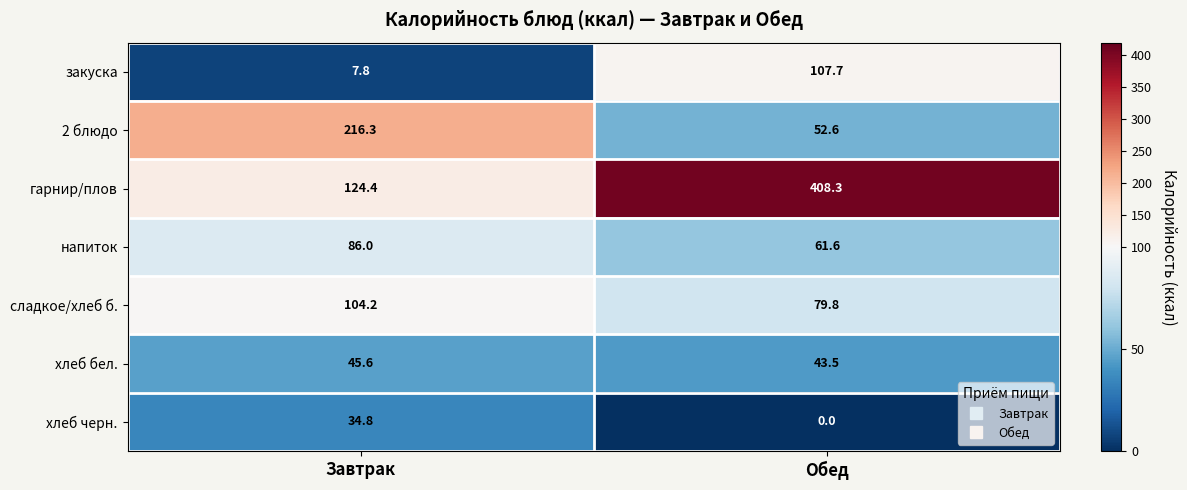

What is the difference between the highest and lowest values at Обед?

408.3